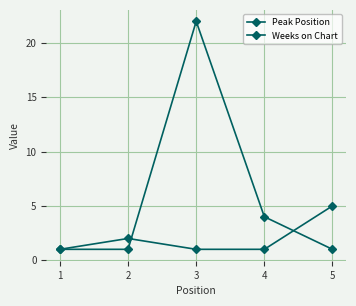

Rank the series by their average value, from lowest to highest.

Peak Position, Weeks on Chart